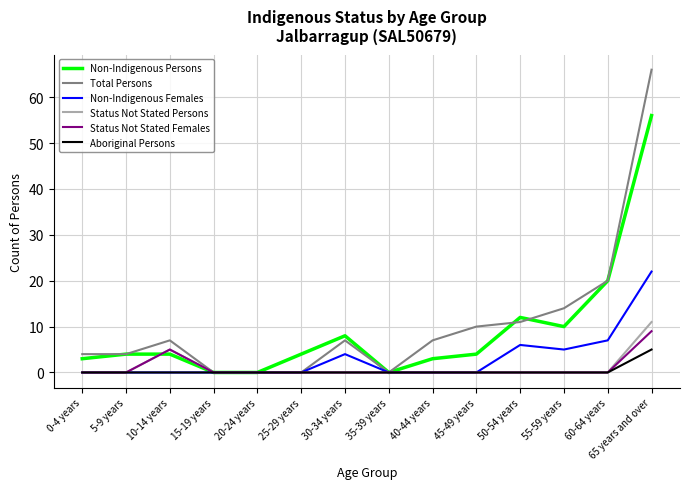

True or false: Status Not Stated Females has a value of 0 at 15-19 years.

True